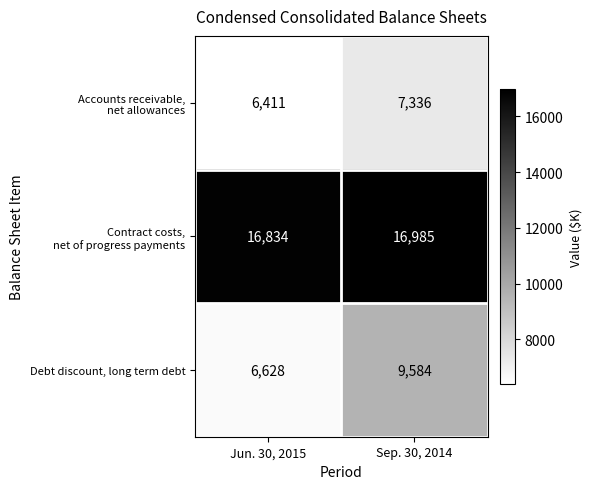

The Debt discount, long term debt series shows 6628 at Jun. 30, 2015. True or false?

True